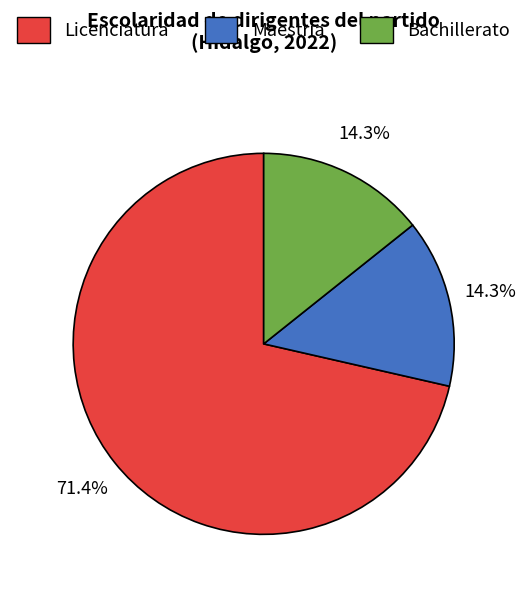

What percentage is NOT represented by Licenciatura?

28.6%